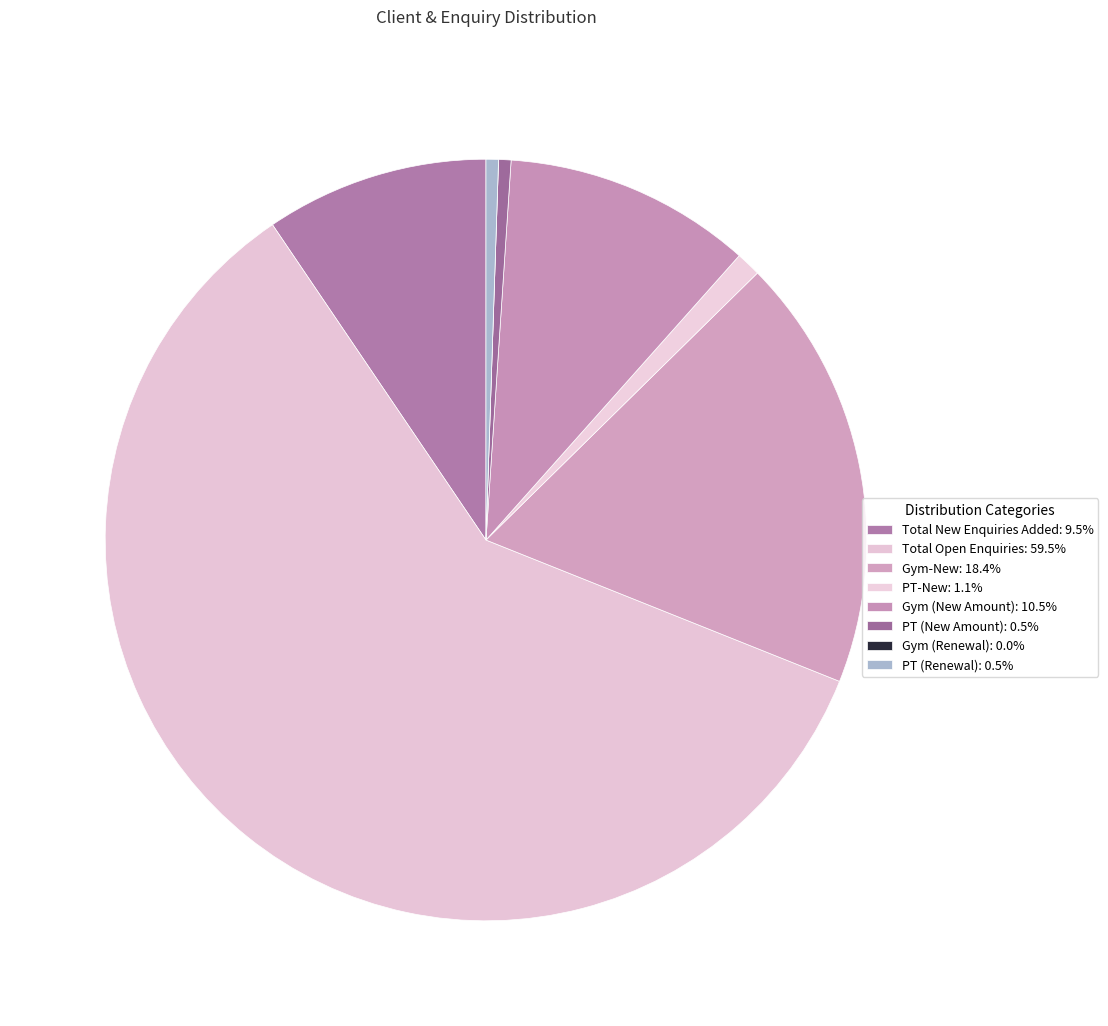

Rank the categories by value from highest to lowest.

Total Open Enquiries, Gym-New, Gym (New Amount), Total New Enquiries Added, PT-New, PT (New Amount), PT (Renewal), Gym (Renewal)